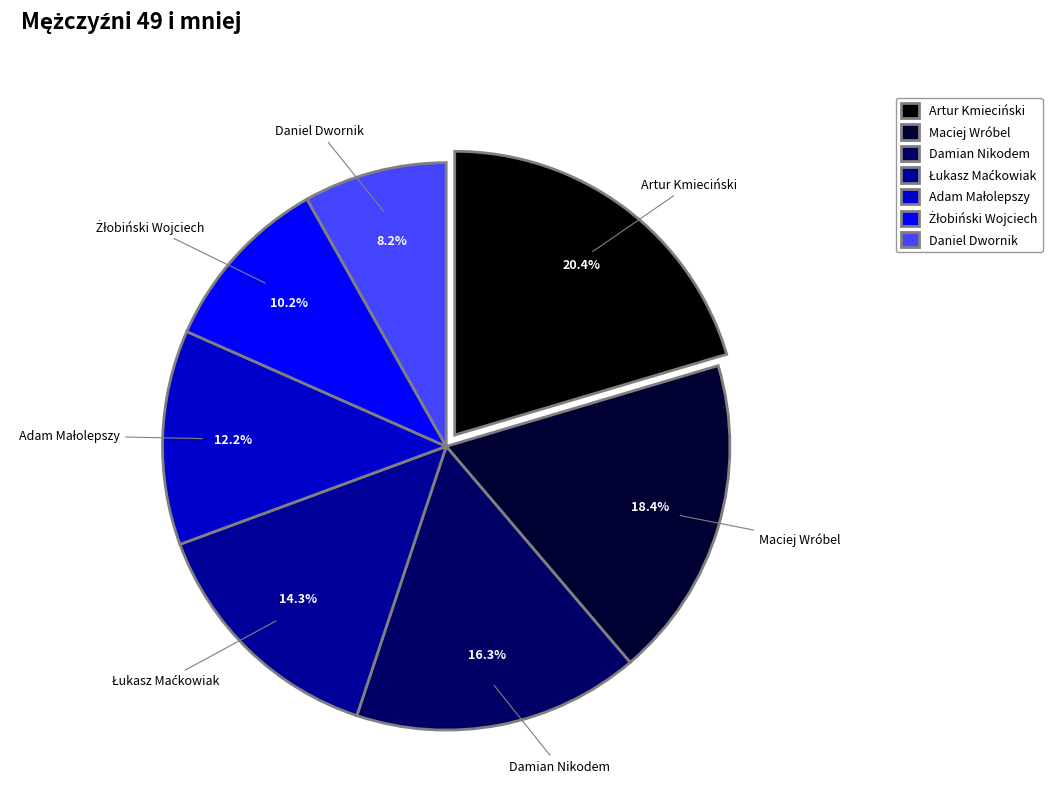

To the nearest percent, what is the average slice percentage?

14%